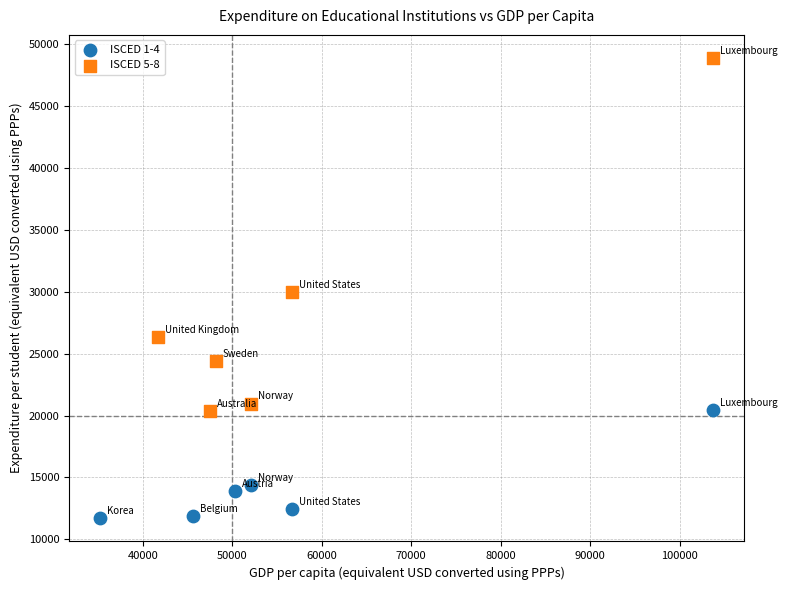

Which series has the largest Y range (max minus min)?

ISCED 5-8